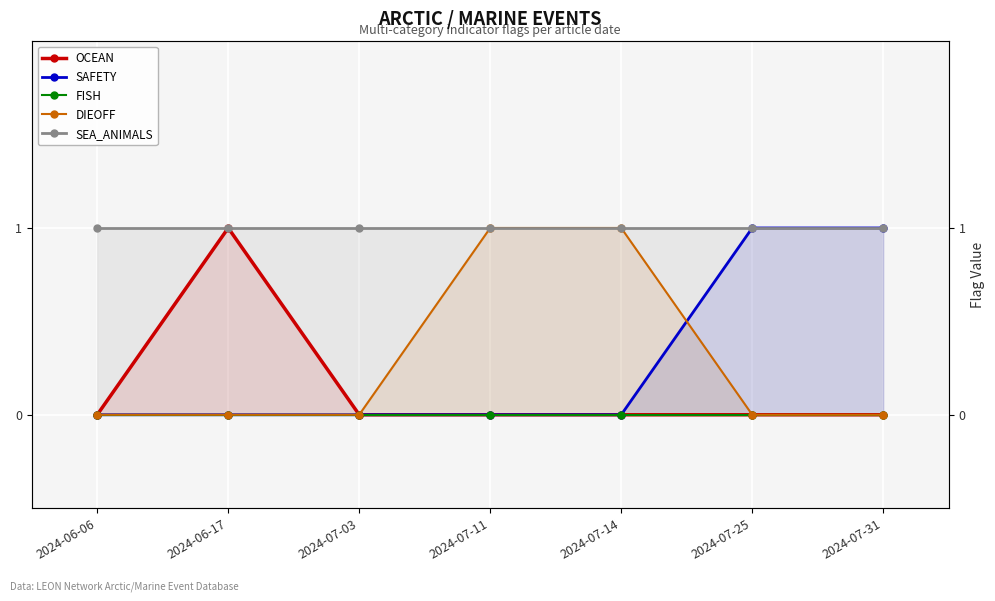

True or false: SEA_ANIMALS and FISH intersect in this chart.

False